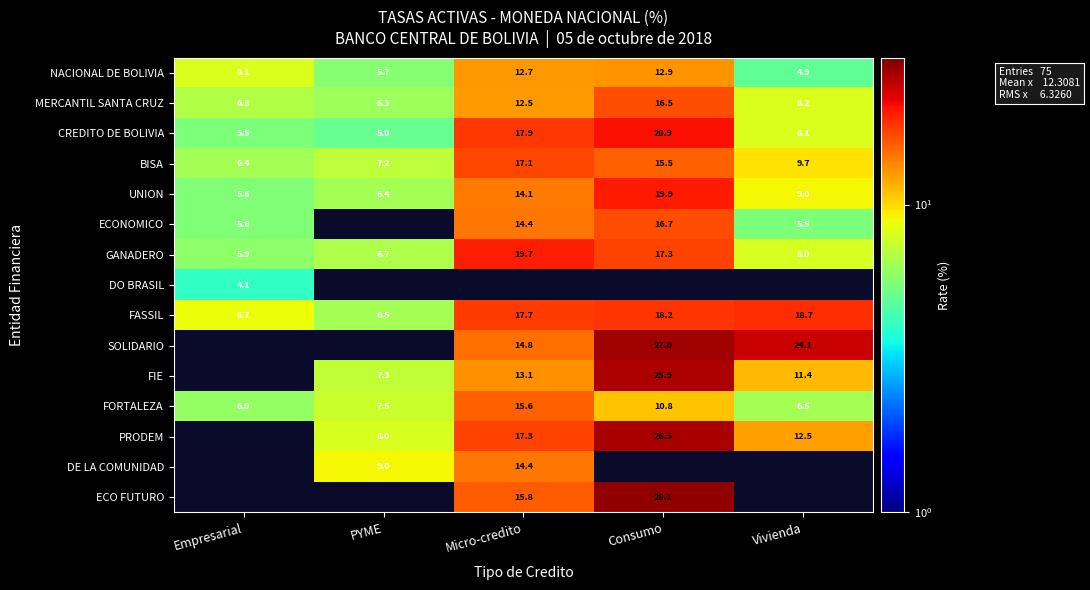

Which has a higher value, Vivienda or Empresarial?

Empresarial